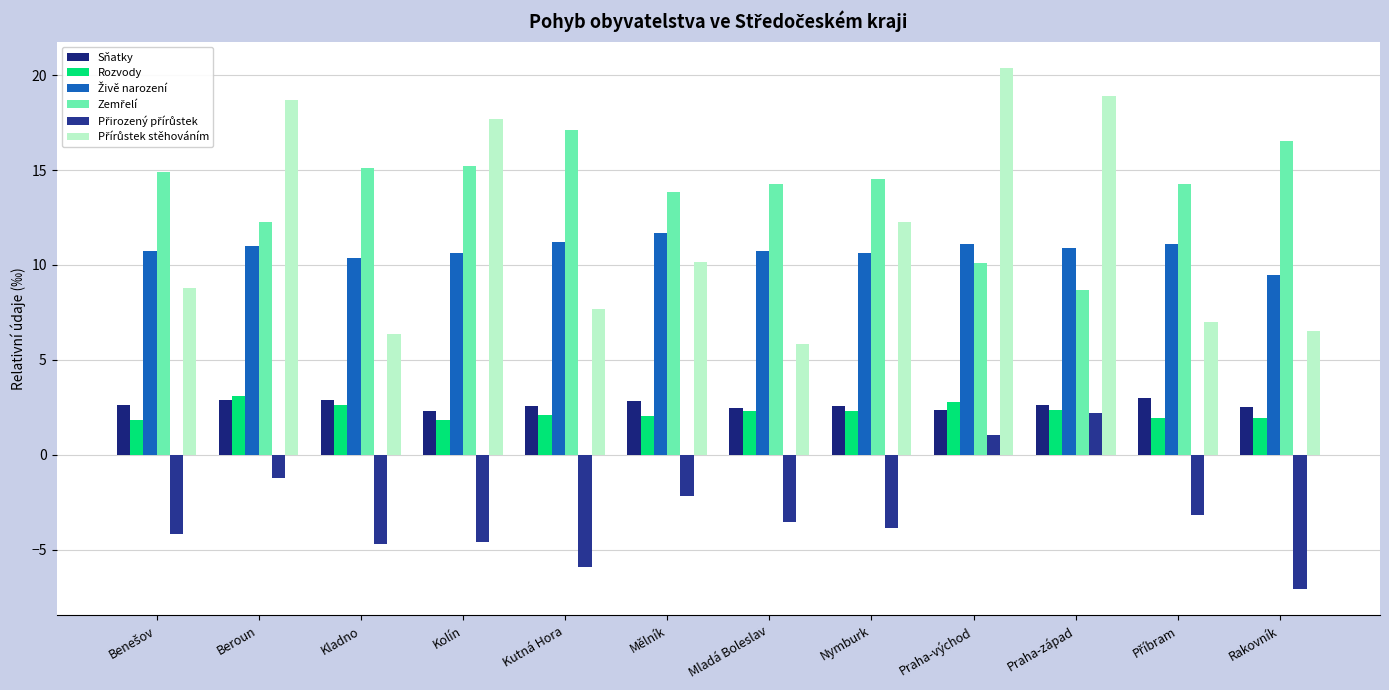

How many bars are there in each group?

6